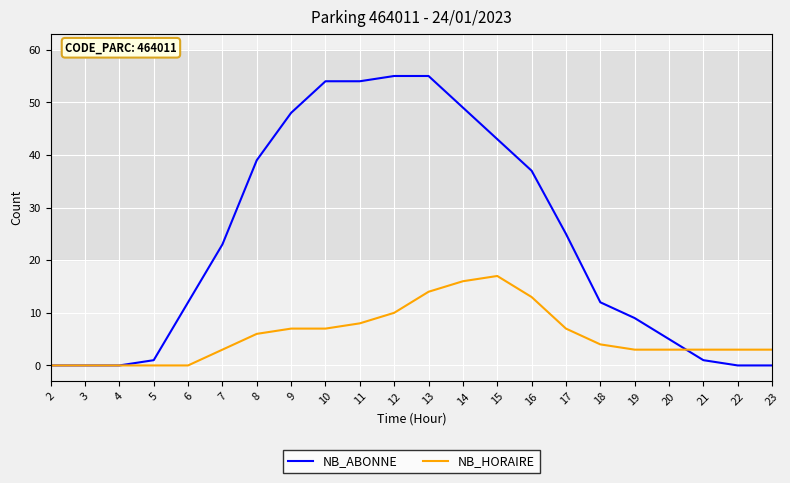

Count the number of categories in the chart.

22